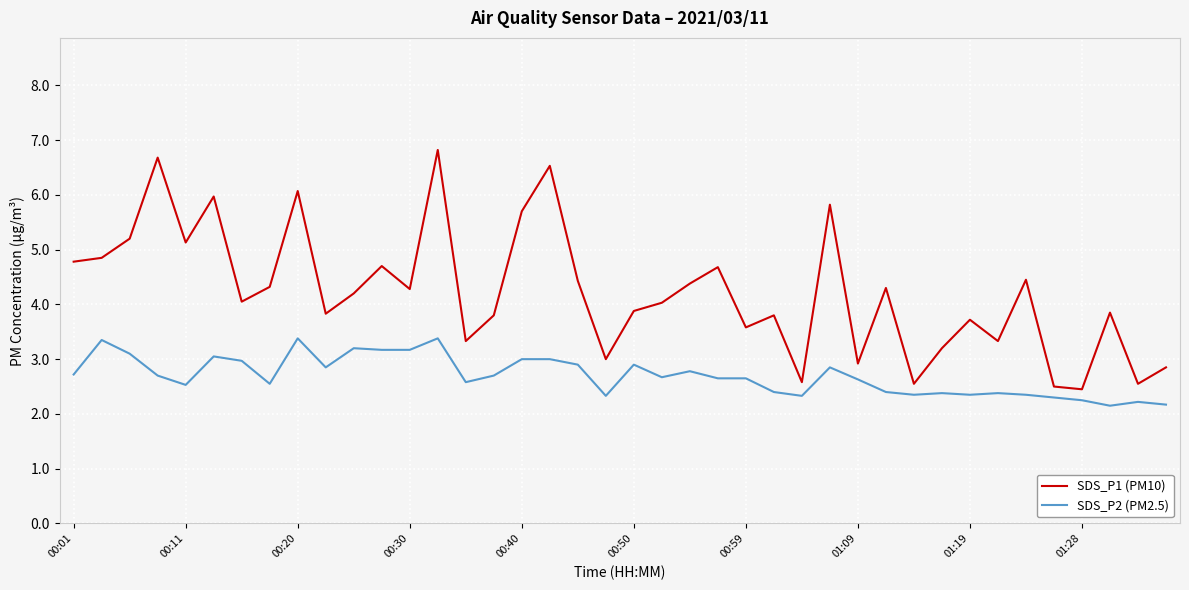

True or false: SDS_P1 (PM10) and SDS_P2 (PM2.5) intersect in this chart.

False